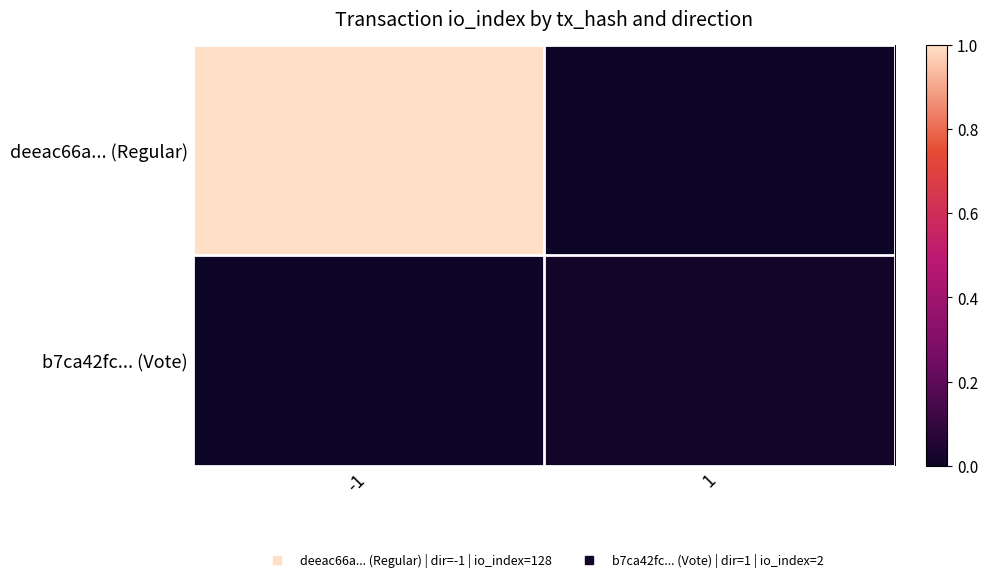

At which category does the chart reach its minimum across all series?

1